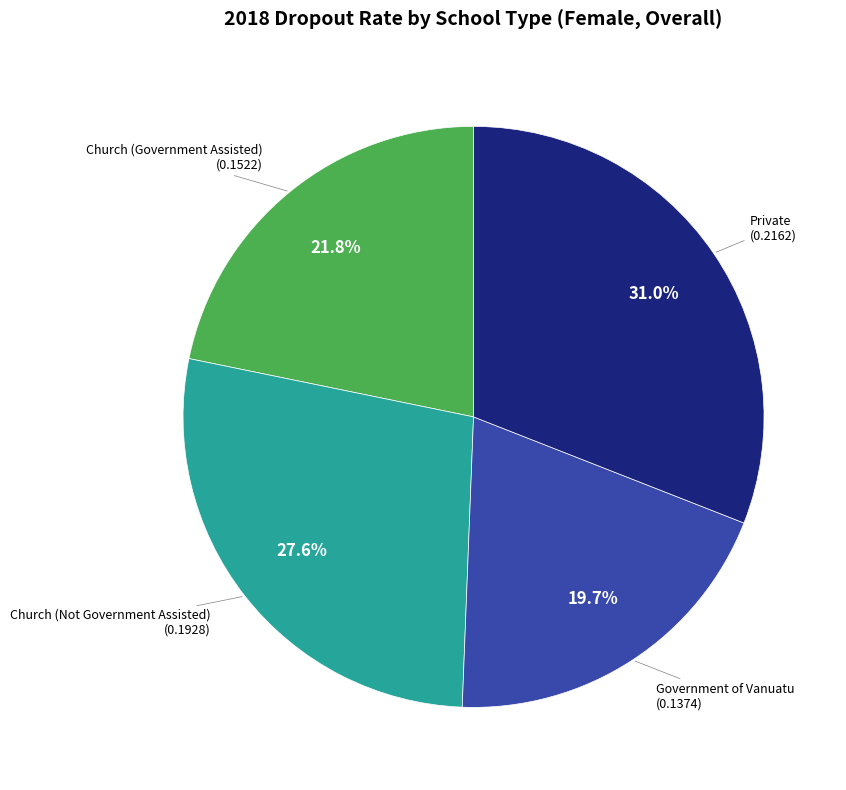

Which slice is the smallest?

Government of Vanuatu